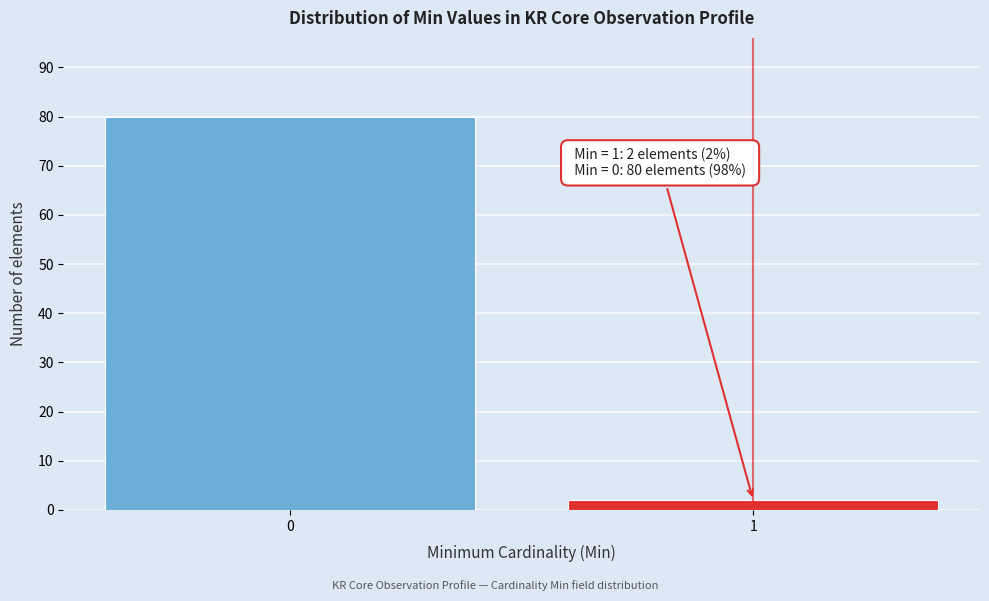

Reading left to right, transcribe all the data shown in this chart.

80	2